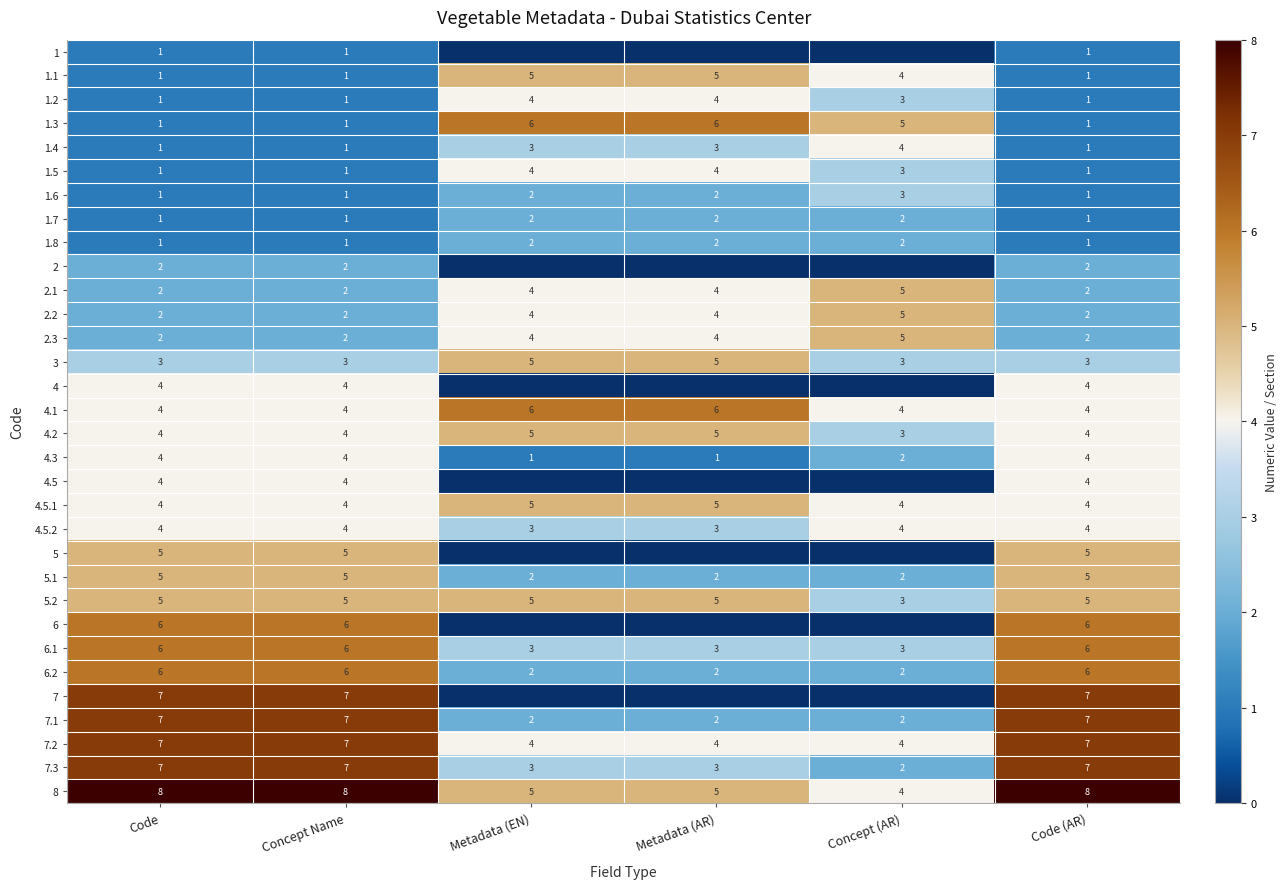

What is the greatest value displayed?

8